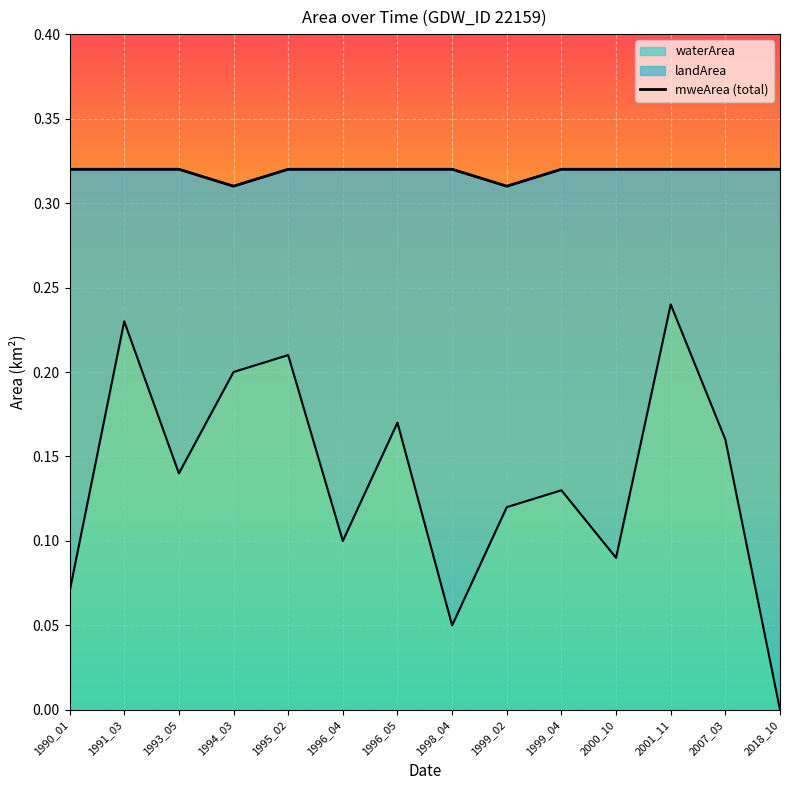

Reading left to right, what are all the values shown in this chart?

0.3	0.3	0.3	0.3	0.3	0.3	0.3	0.3	0.3	0.3	0.3	0.3	0.3	0.3